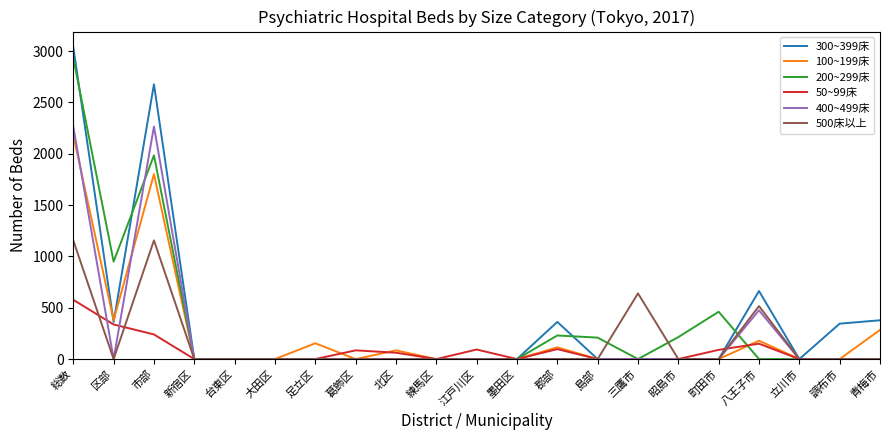

Which series ends up on top after the final intersection of 200~299床 and 100~199床?

100~199床